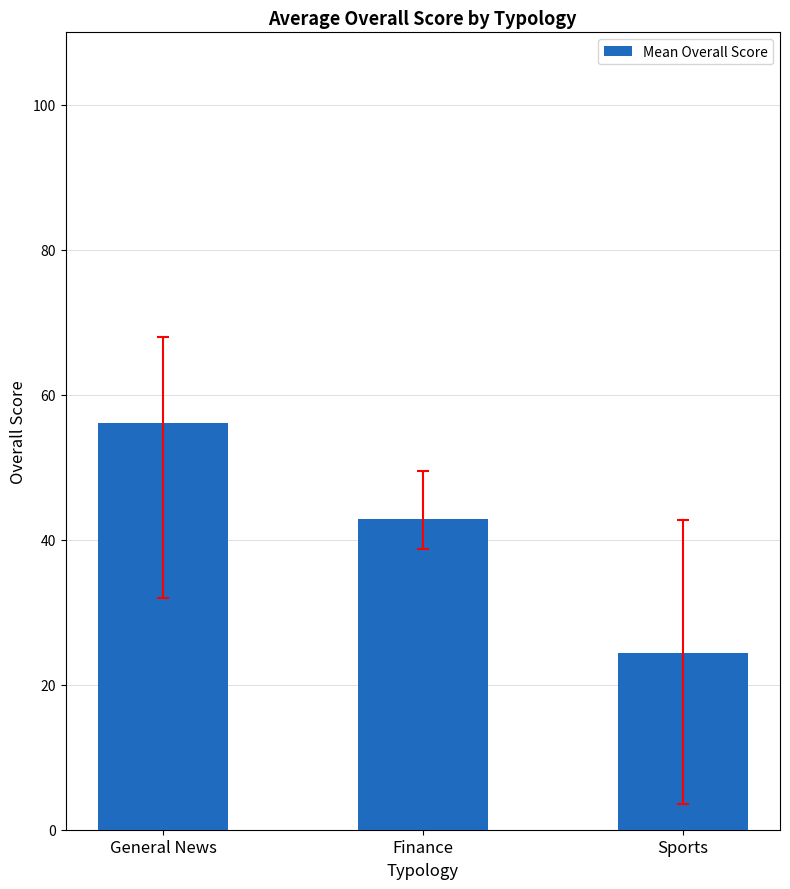

What is the average value?

41.1